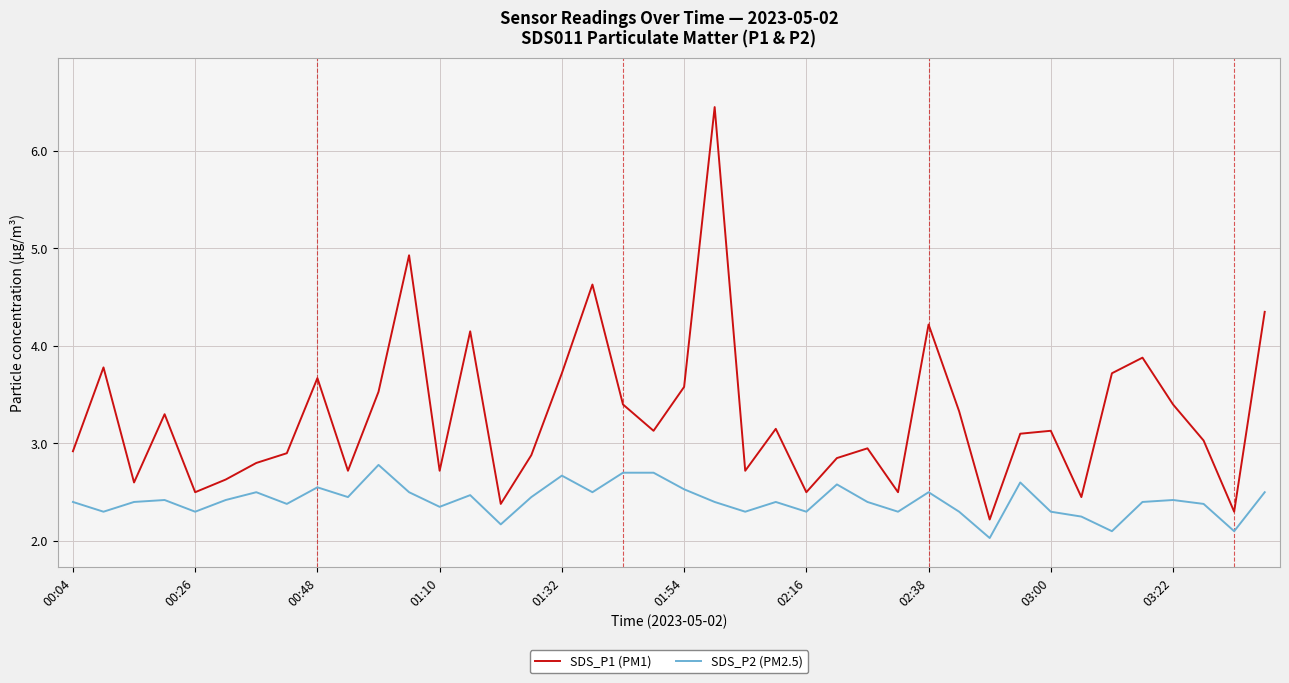

Does the chart display data point markers on the line(s)?

No